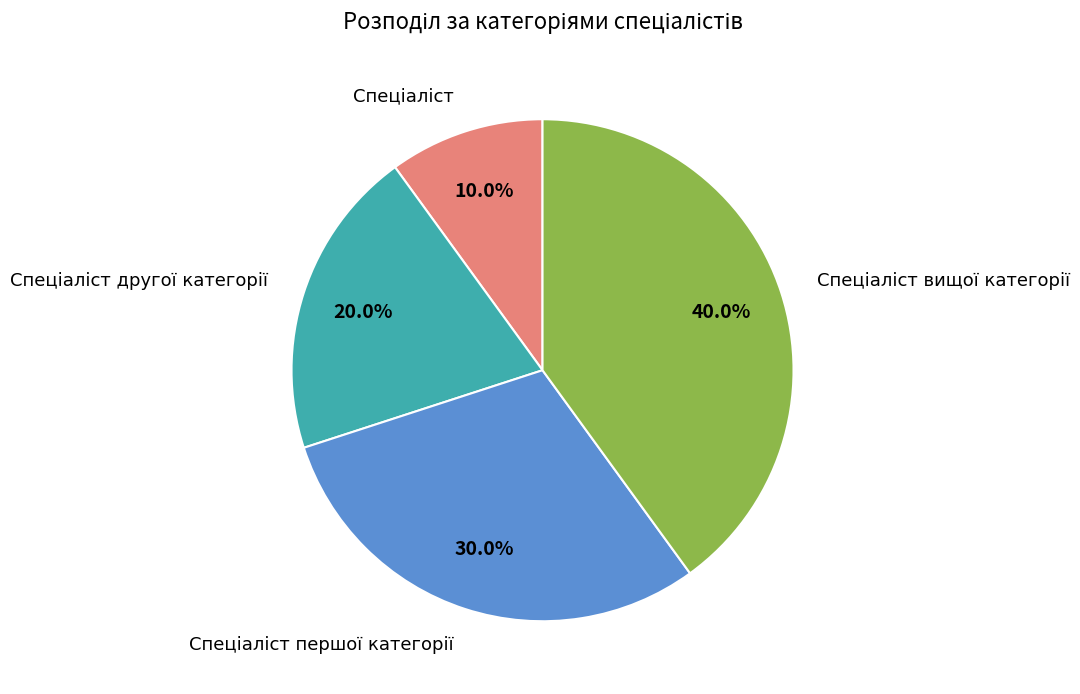

Does any single category account for the majority?

No